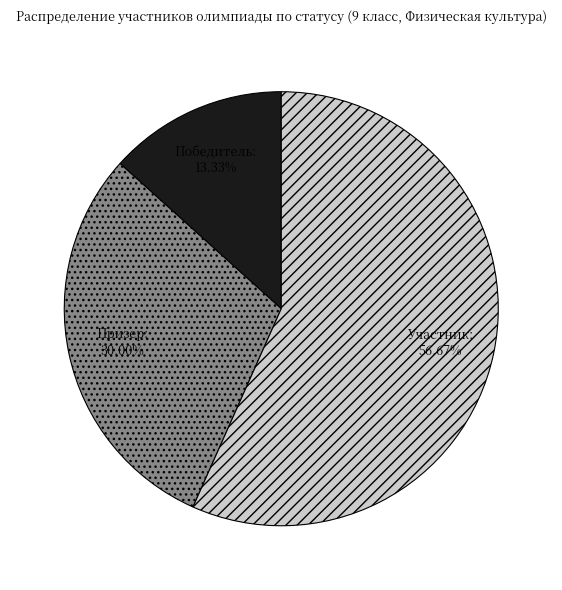

Rank the categories by value from lowest to highest.

Победитель, Призер, Участник